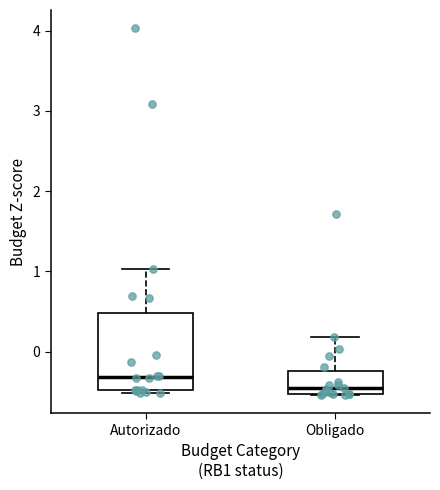

Where does the upper whisker of the box for Autorizado end on the y-axis? The values are not printed on the chart, so give them approximately, as read against the axis.

1.0